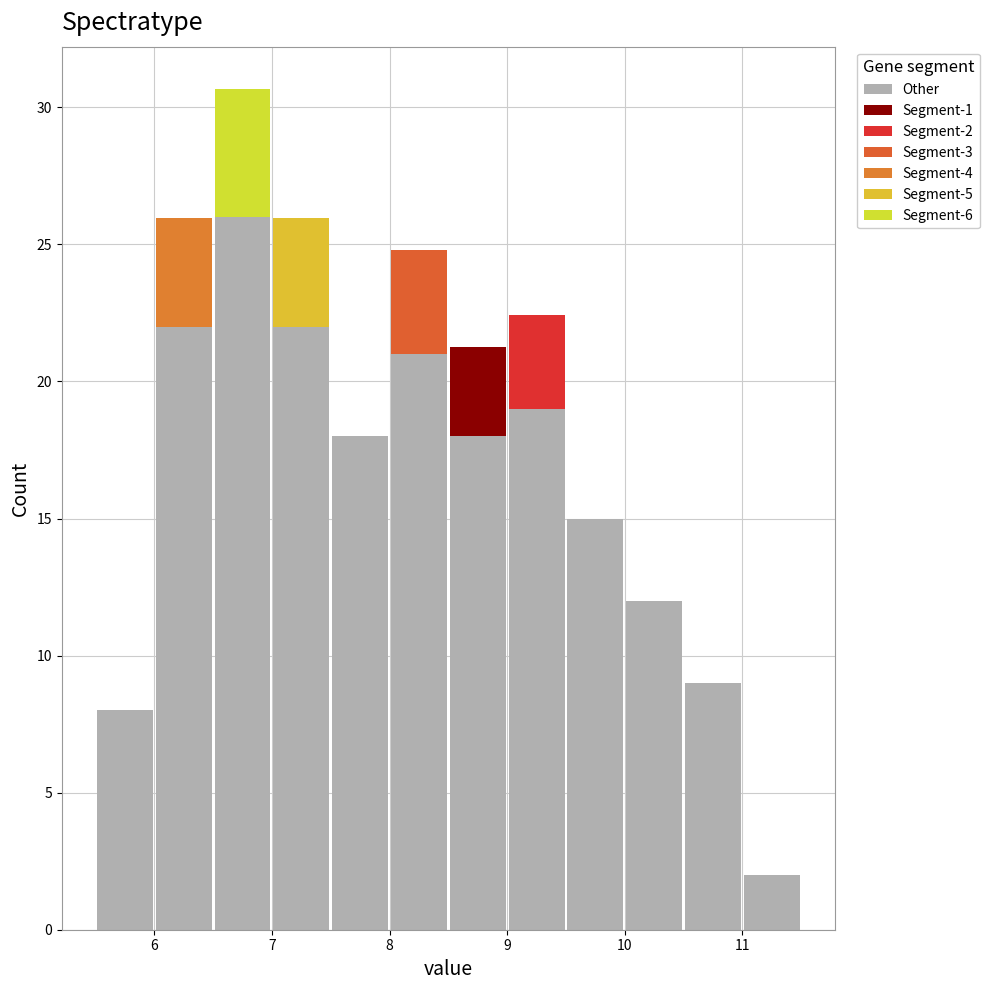

Which range on the x-axis has the tallest stacked bar (by total height)?

6.5 to 7.0